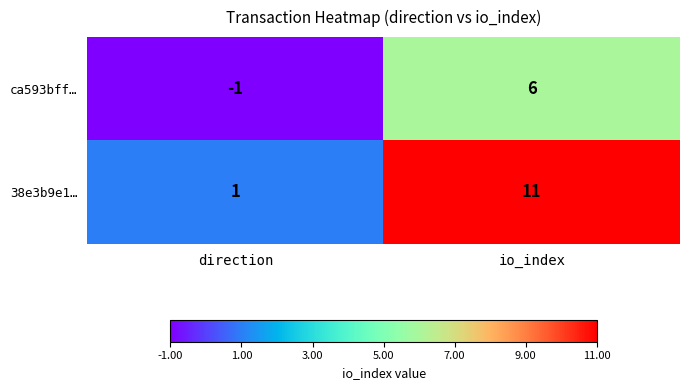

List the series in order of their overall mean, lowest first.

ca593bff…, 38e3b9e1…